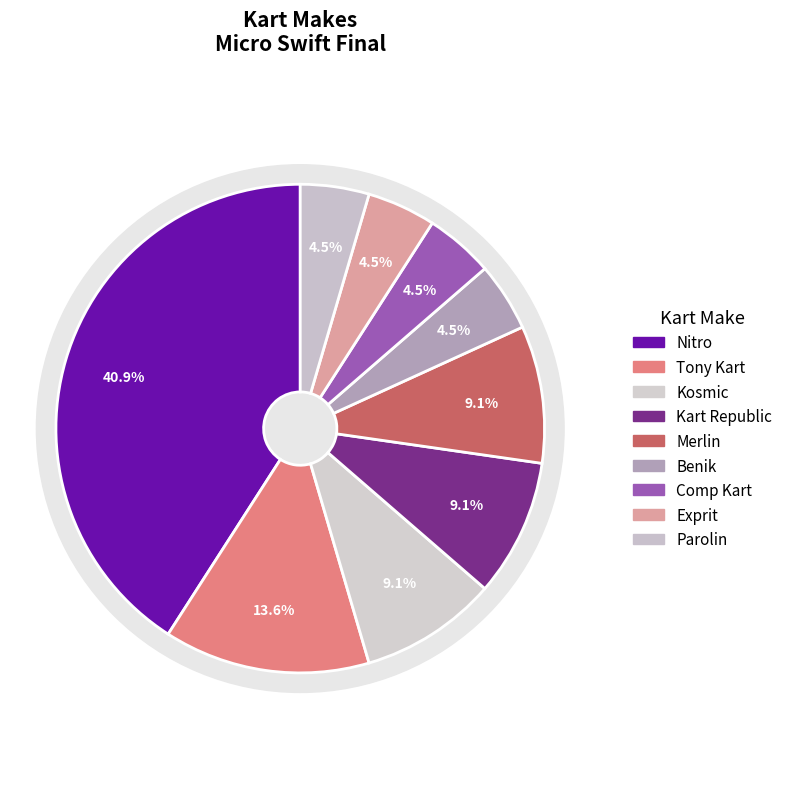

The Comp Kart slice represents 5% of the pie. True or false?

True